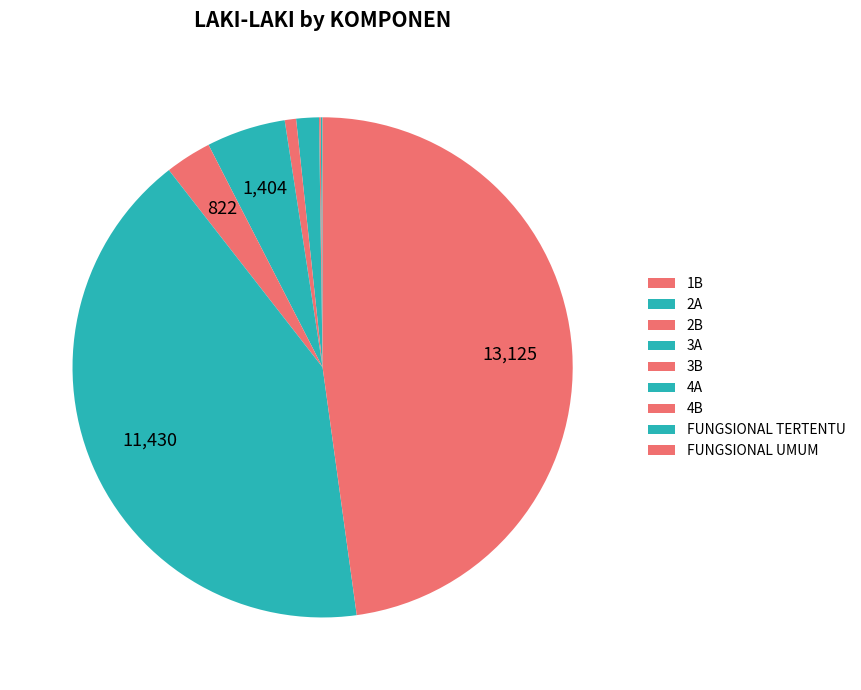

How many slices are in this pie chart?

9